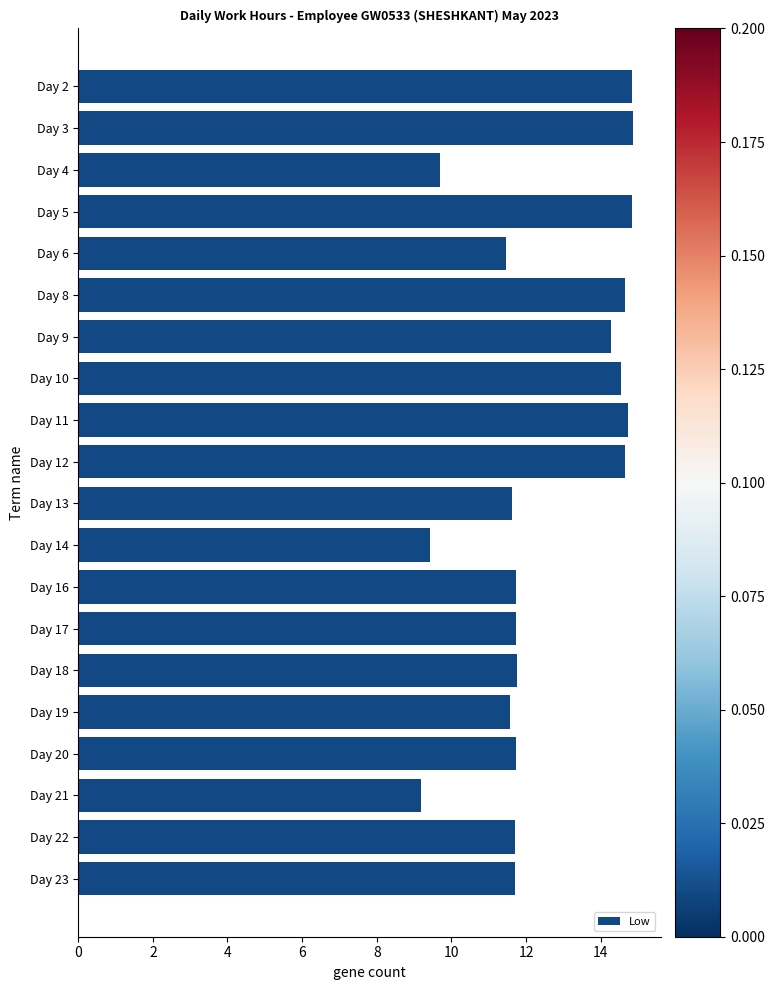

Are the bars horizontal?

Yes